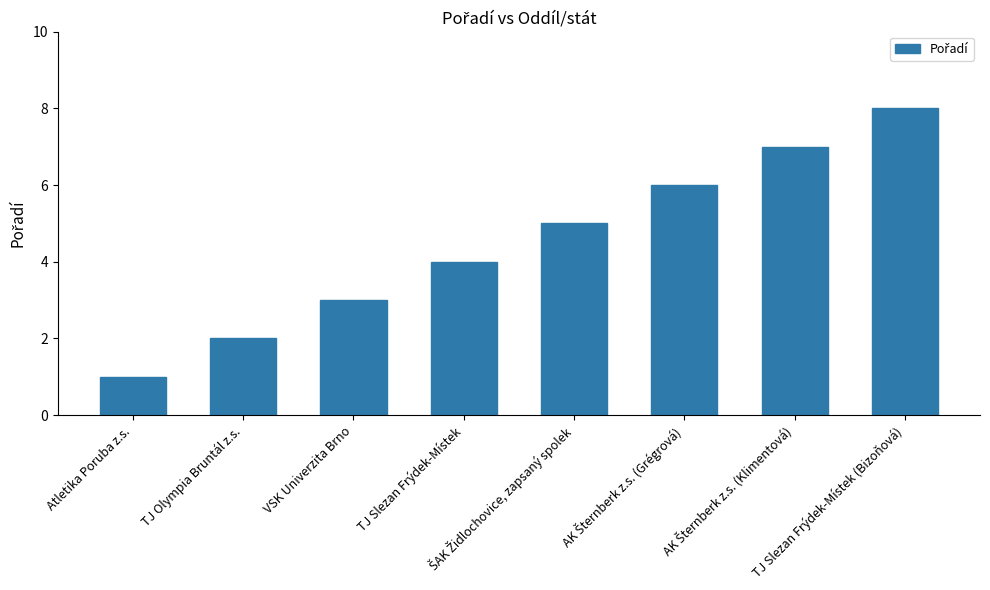

Reading right to left, list all the values displayed in this chart.

8	7	6	5	4	3	2	1